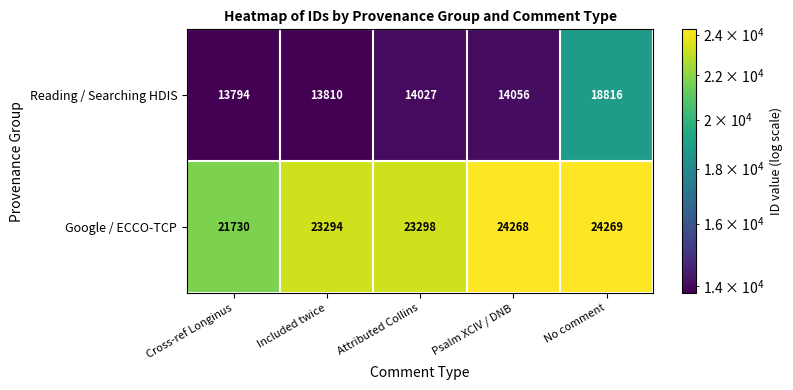

Reading left to right, transcribe all the data shown in this chart.

Reading / Searching HDIS: Cross-ref Longinus=13794	Included twice=13810	Attributed Collins=14027	Psalm XCIV / DNB=14056	No comment=18816
Google / ECCO-TCP: Cross-ref Longinus=21730	Included twice=23294	Attributed Collins=23298	Psalm XCIV / DNB=24268	No comment=24269